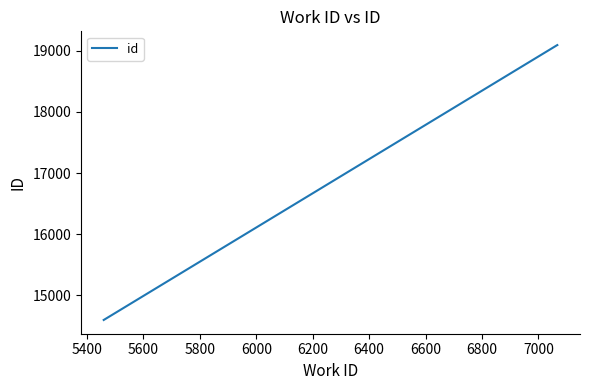

What is the greatest value displayed?

19090